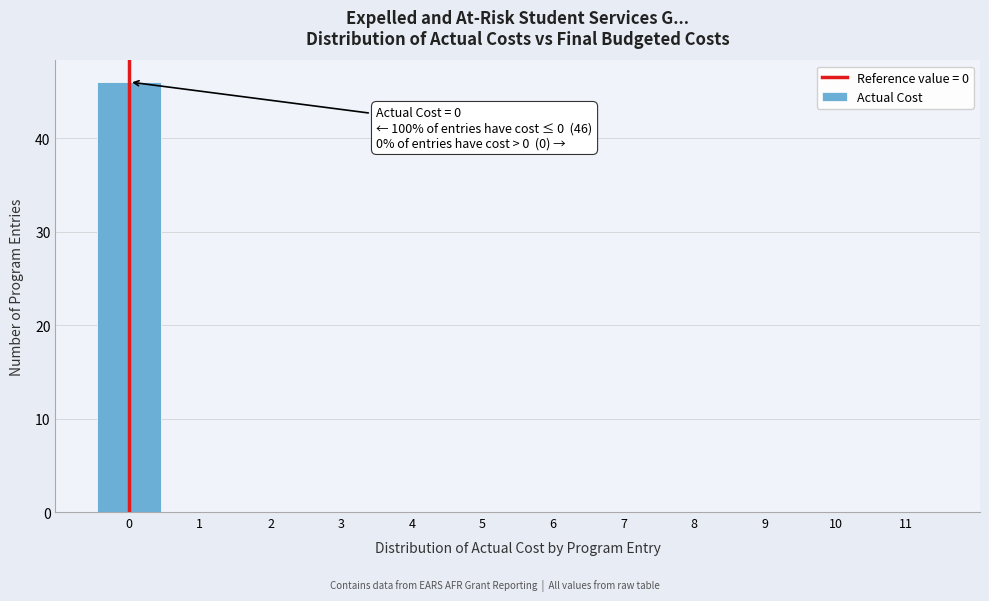

Which range on the x-axis has the tallest bar?

-0.5 to 0.5